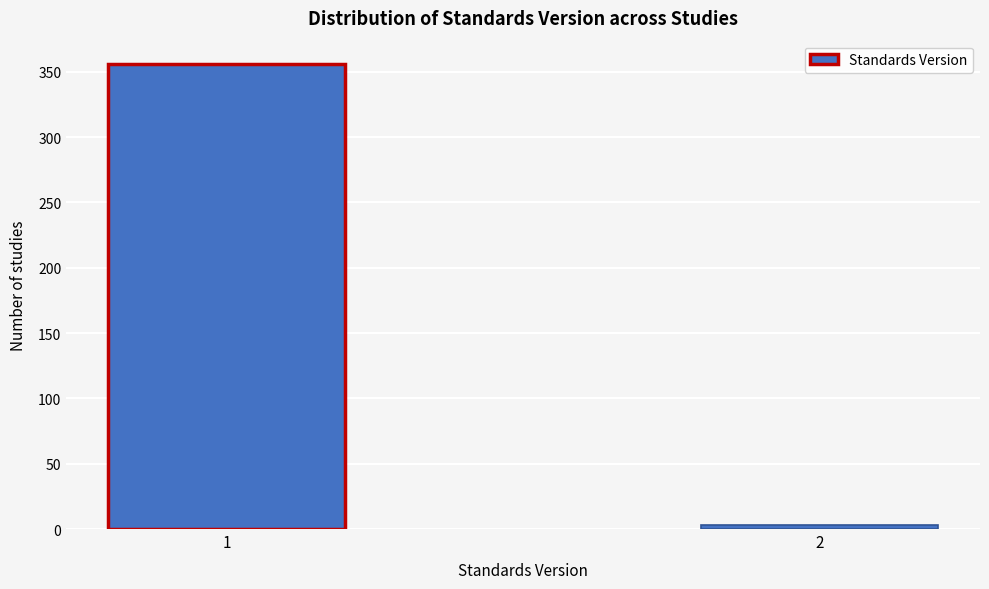

Reading left to right, list all the values displayed in this chart.

356	3